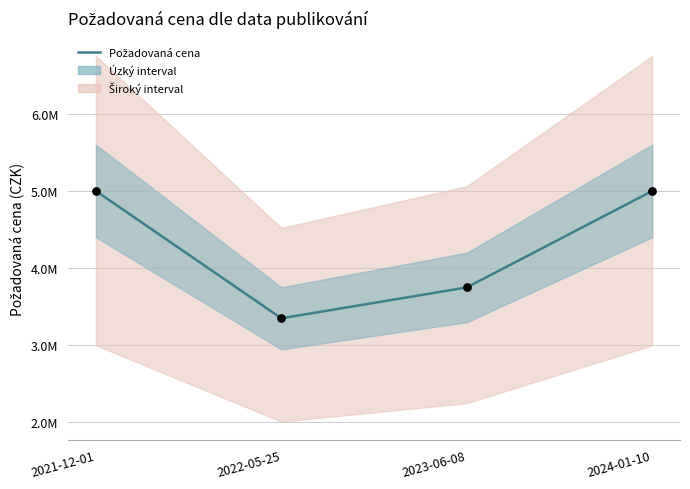

Between 2021-12-01 and 2022-05-25, which is larger?

2021-12-01